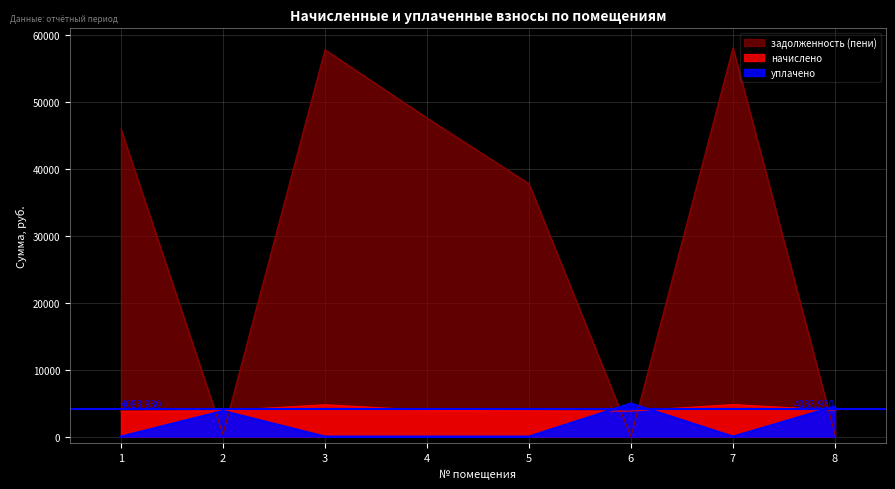

What is the value of the уплачено point at the 8th from the left?

4496.7